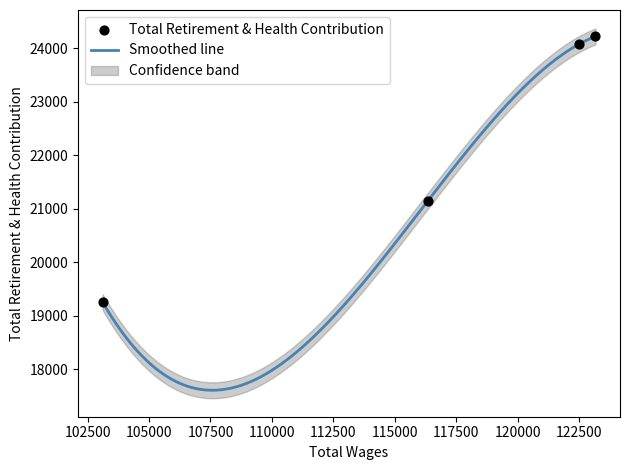

What is the change in value from 116348.0 to 103114.0?

-1893